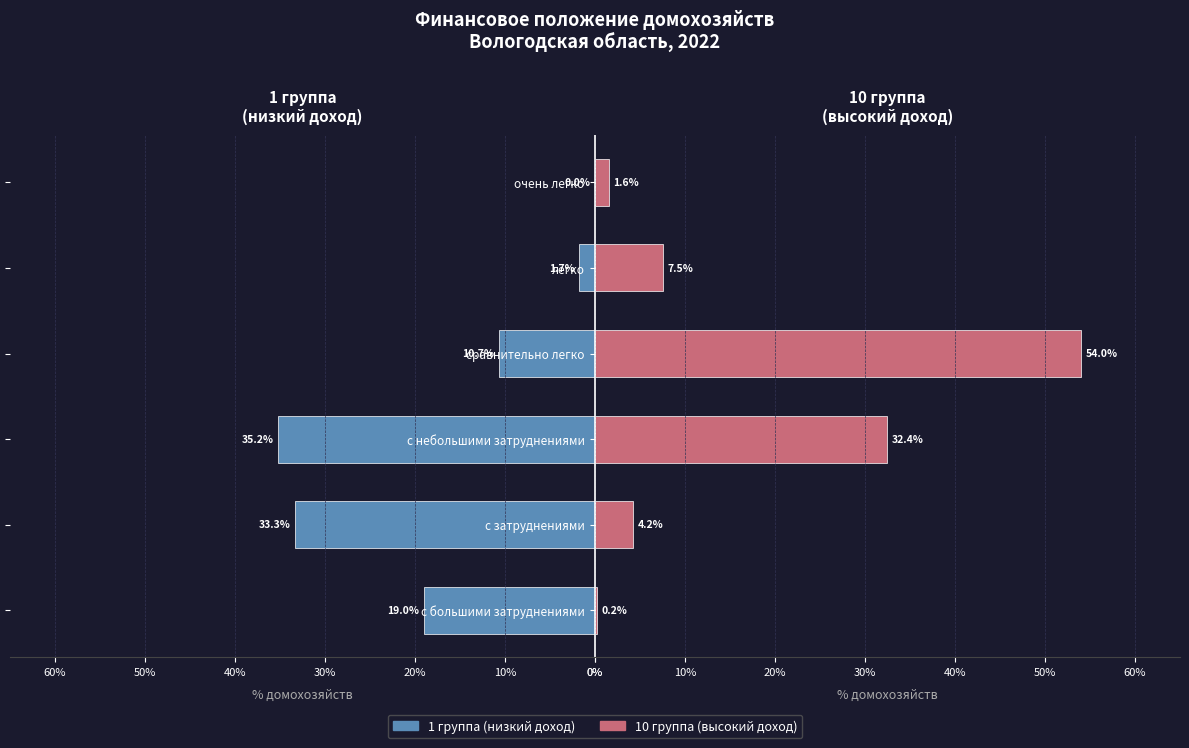

Rank the series by their average value, from lowest to highest.

1 группа, 10 группа